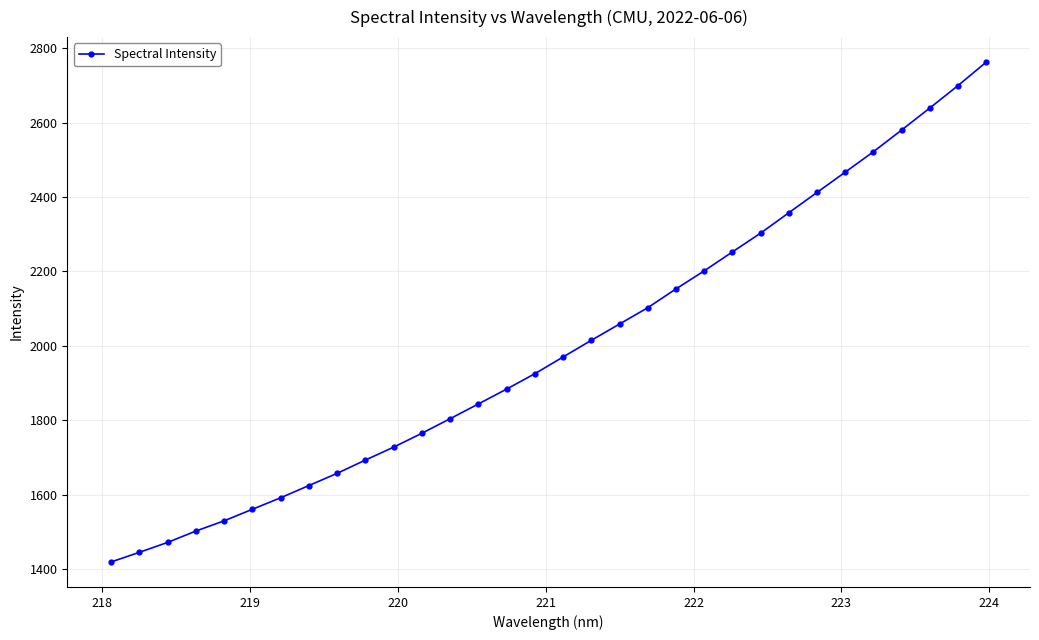

What is the smallest value displayed?

1419.0